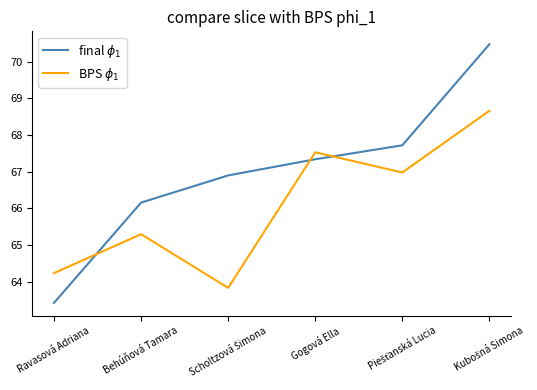

What are all the series names shown in the legend?

final $\phi_1$, BPS $\phi_1$